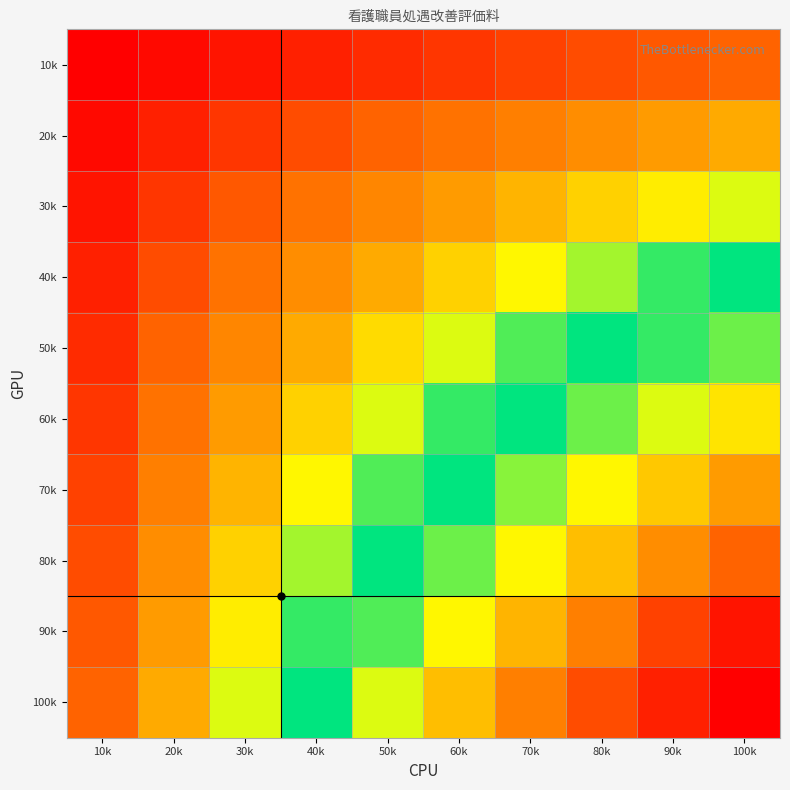

At 60k, list the series in order from largest to smallest.

70k, 60k, 80k, 50k, 90k, 40k, 100k, 30k, 20k, 10k